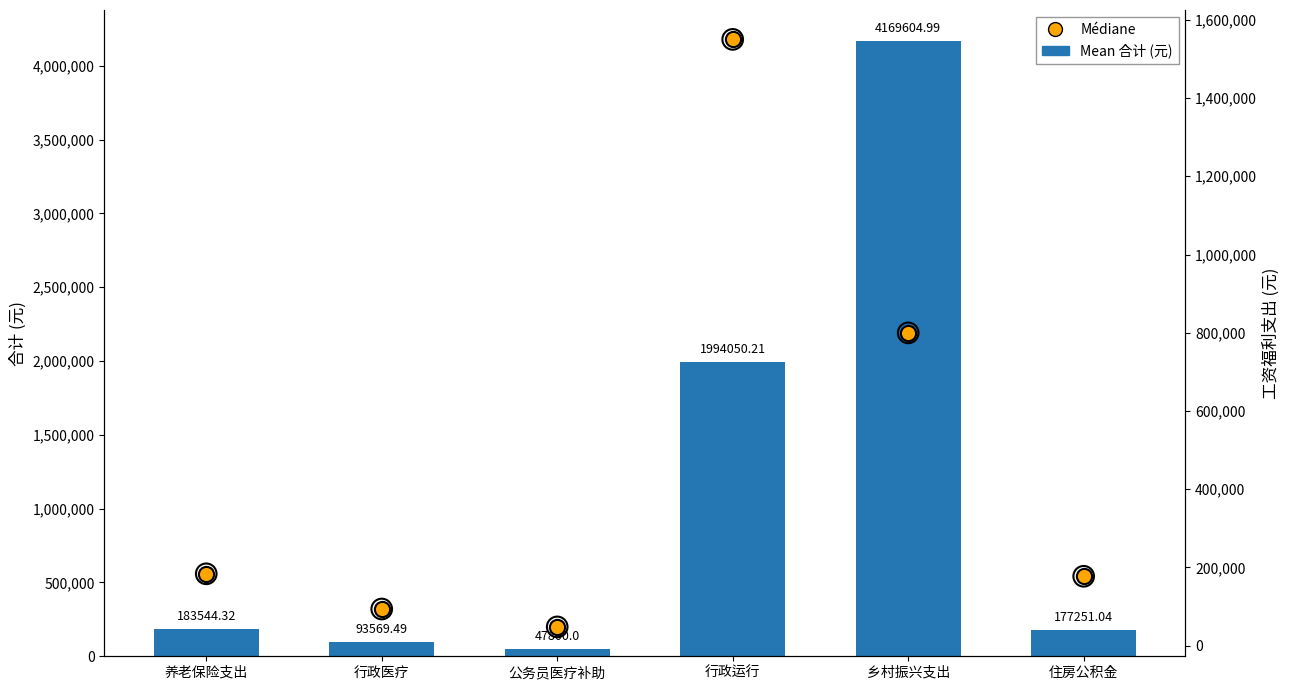

Which series has the widest spread of Y values?

Mean 合计